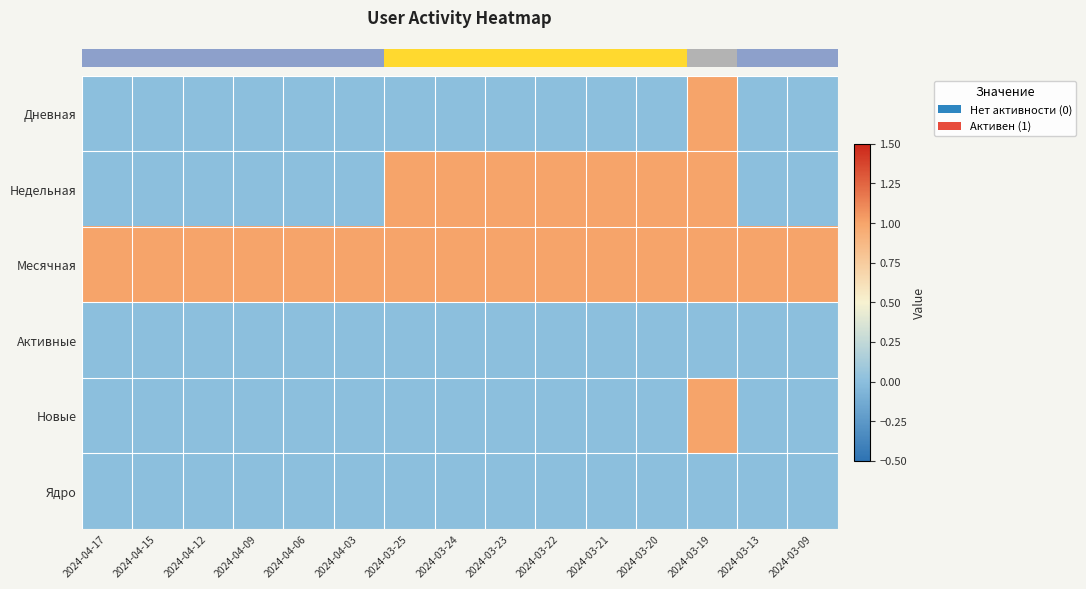

At how many categories does at least one series exceed 0?

15